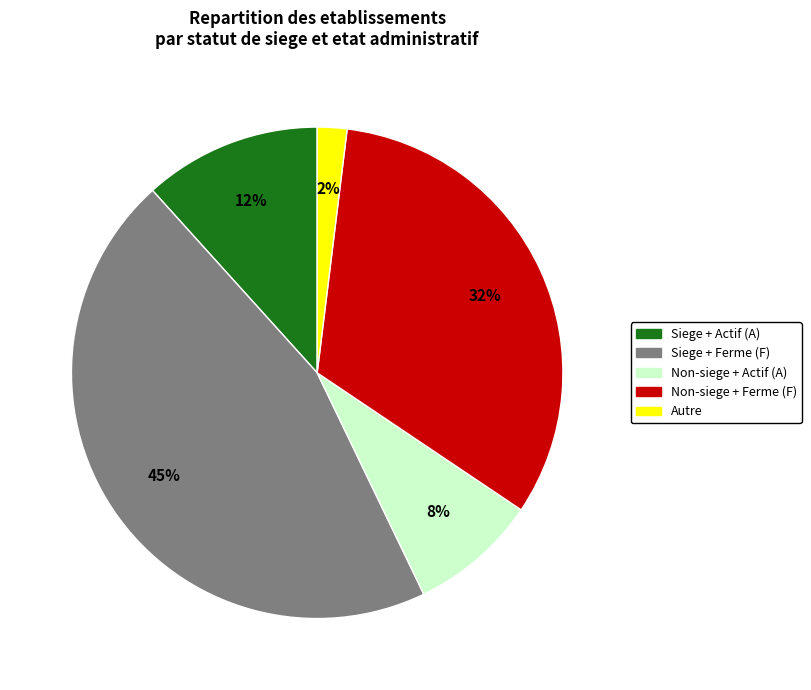

Is there any slice that represents more than half of the pie?

No